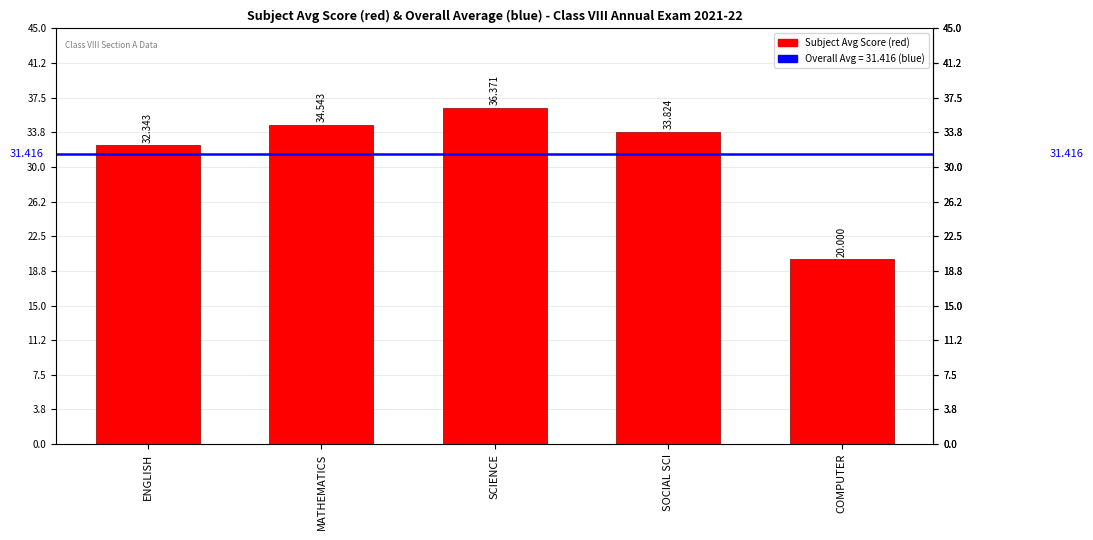

What is the label of the 3rd bar from the left?

SCIENCE